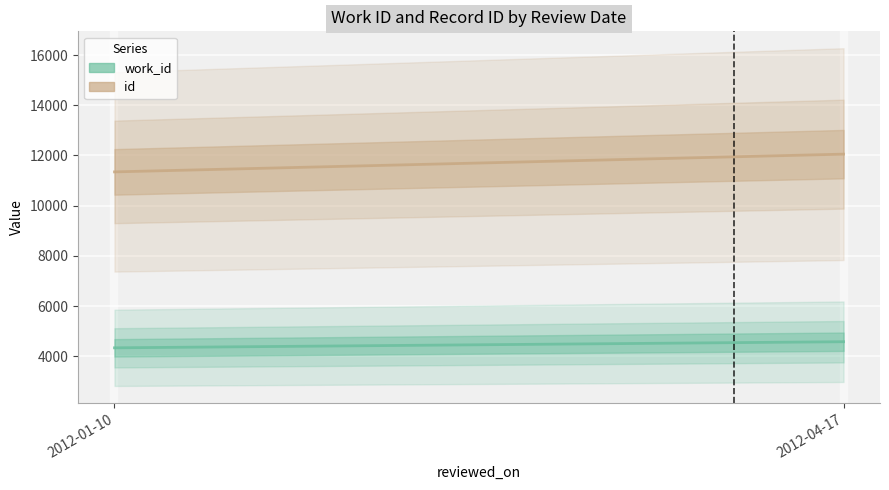

What is the sum of the work_id values at 2012-04-17 and 2012-01-10?

8921